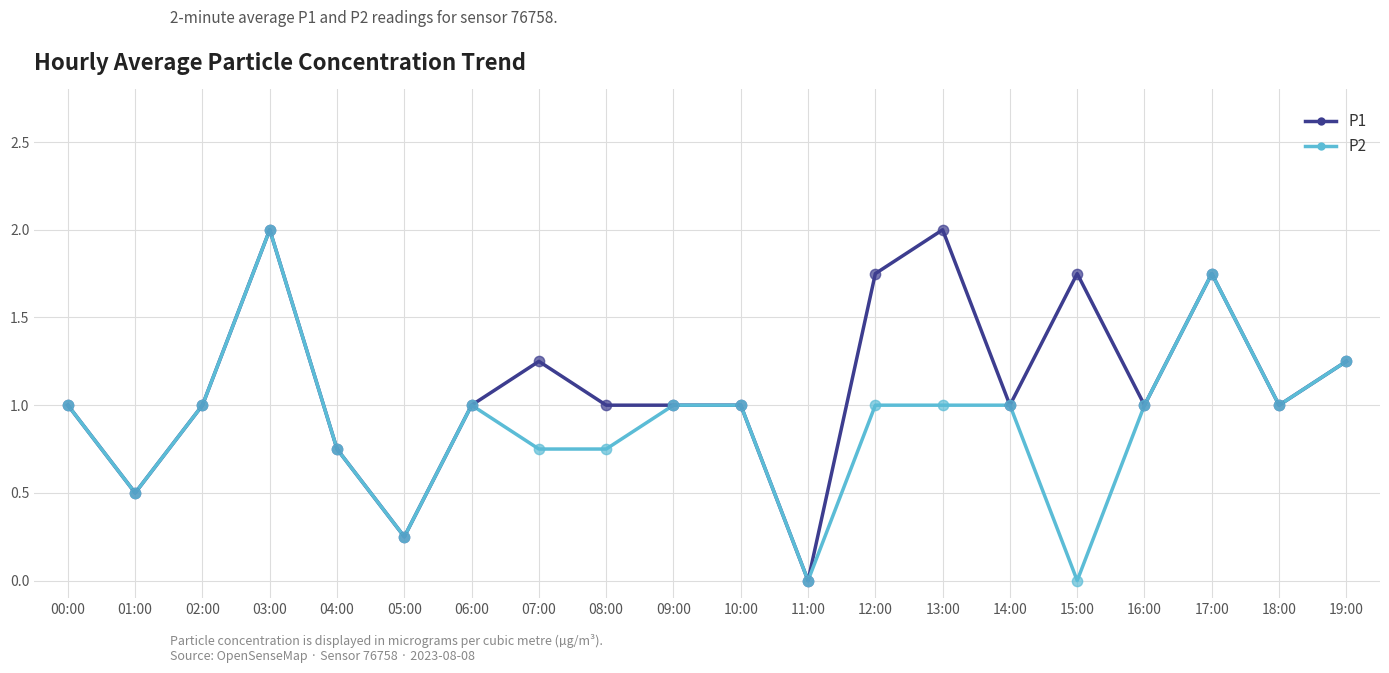

What is the maximum value for P2?

2.0